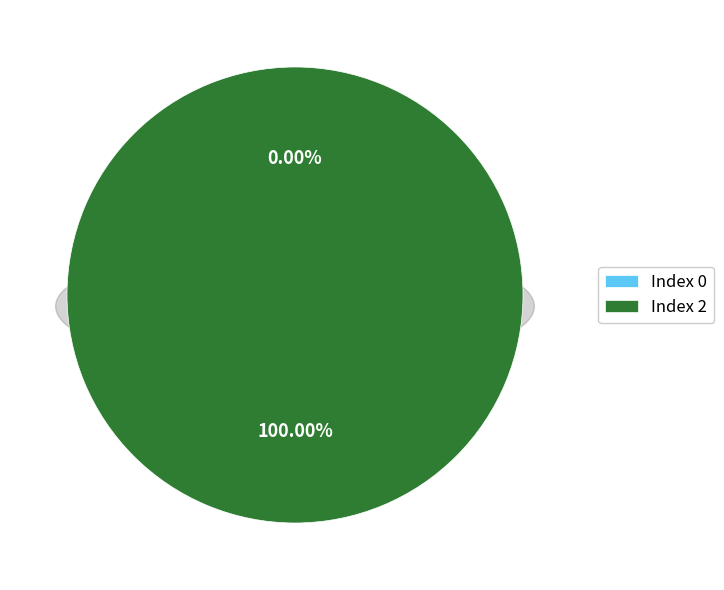

To the nearest percent, what is the combined percentage of 0 and 2?

100%